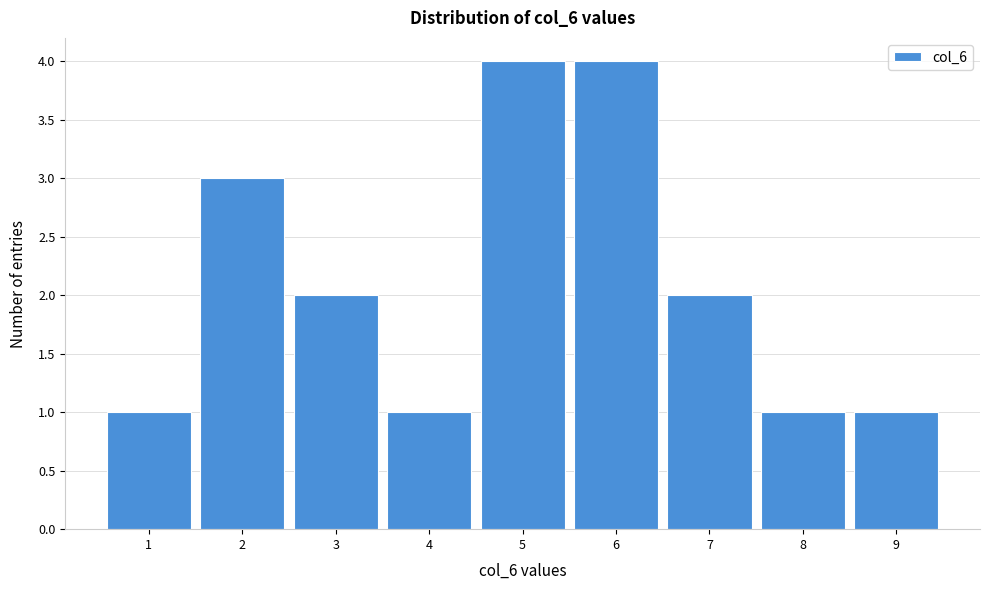

Reading left to right, transcribe this chart: for each bar, give the range it covers on the x-axis and its height. The values are not printed on the chart, so give them approximately, as read against the axis.

0.5 to 1.5: 1
1.5 to 2.5: 3
2.5 to 3.5: 2
3.5 to 4.5: 1
4.5 to 5.5: 4
5.5 to 6.5: 4
6.5 to 7.5: 2
7.5 to 8.5: 1
8.5 to 9.5: 1